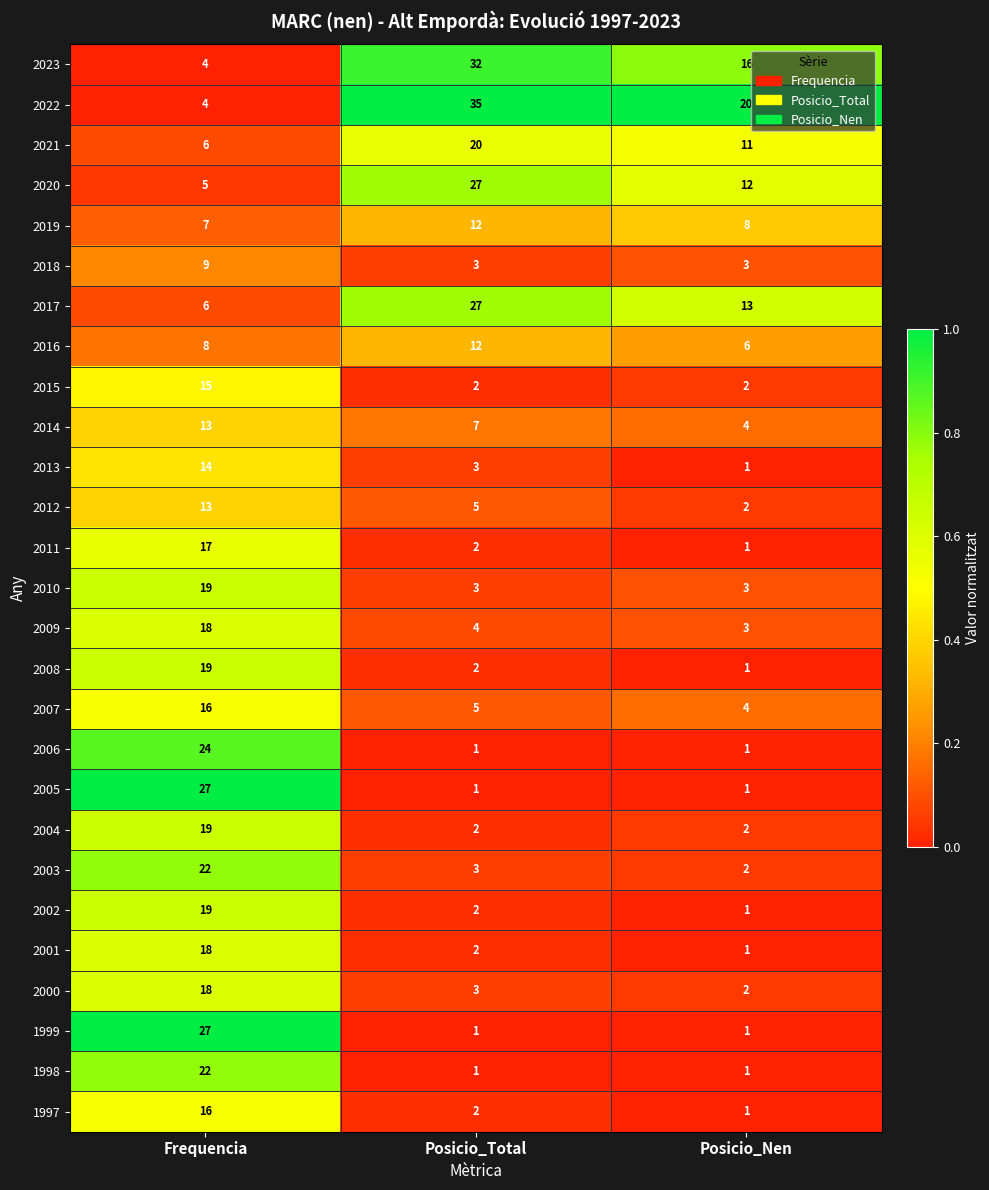

At which label does 2007 reach its peak?

Frequencia